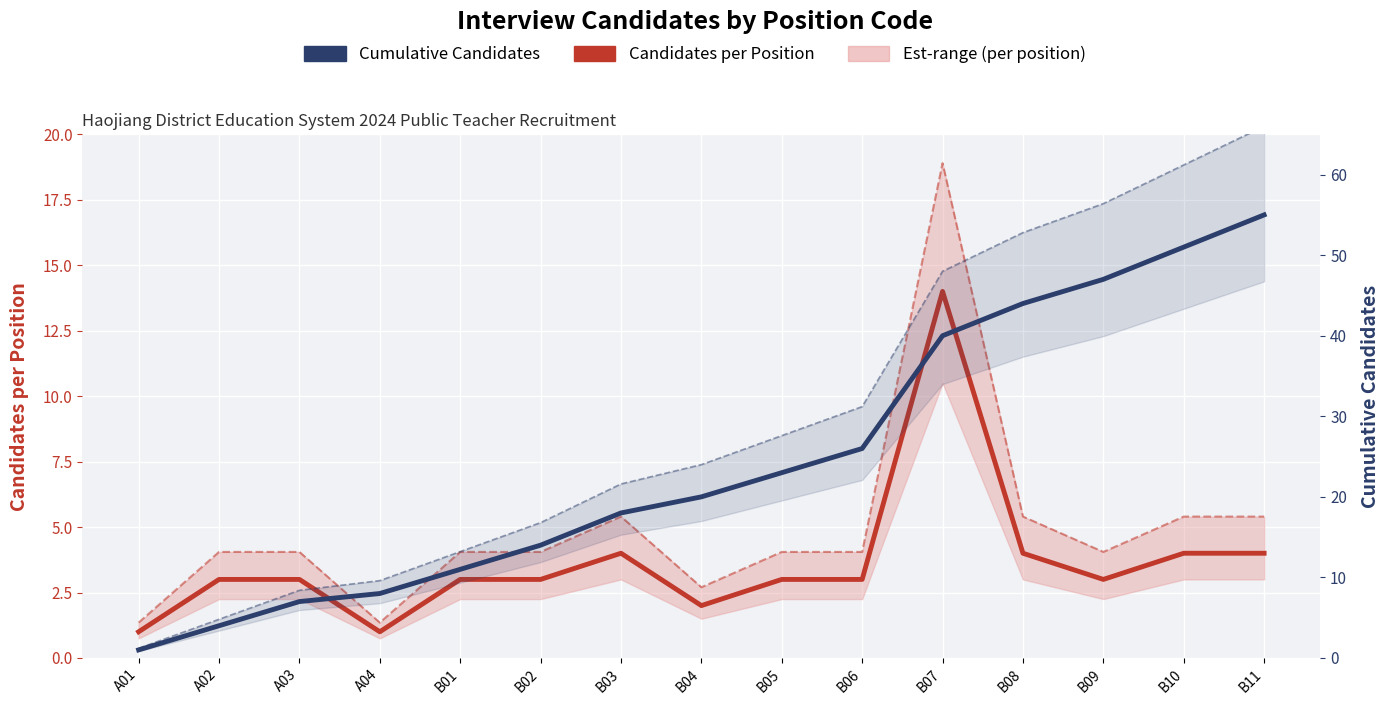

Is it true that Cumulative Candidates equals 40 at B07?

True